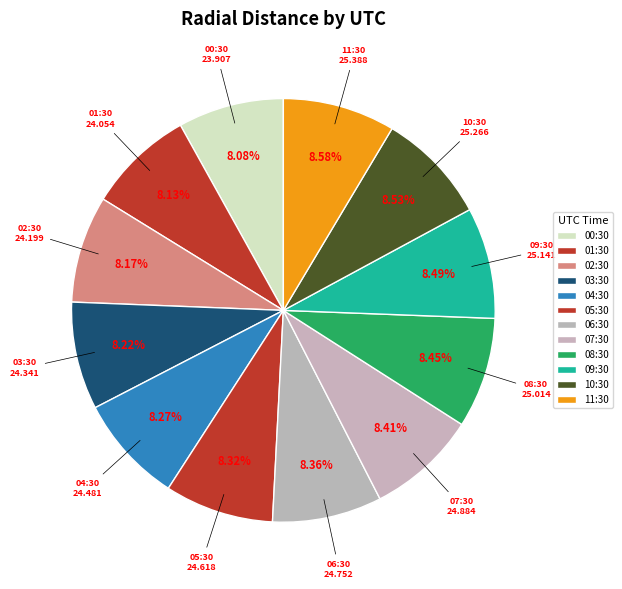

How many slices are in this pie chart?

12